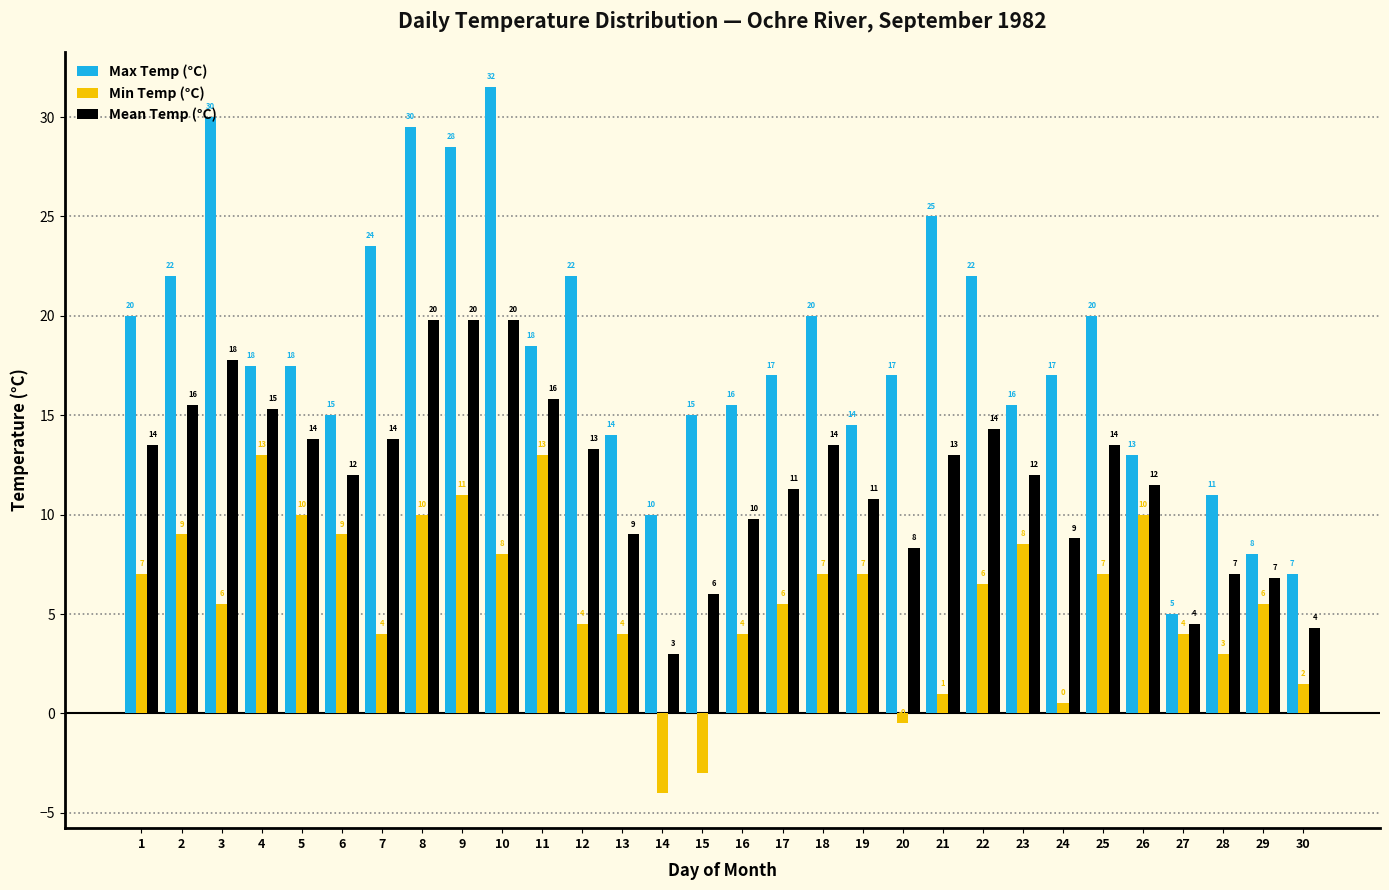

List the series in order of their overall mean, highest first.

Max Temp (°C), Mean Temp (°C), Min Temp (°C)